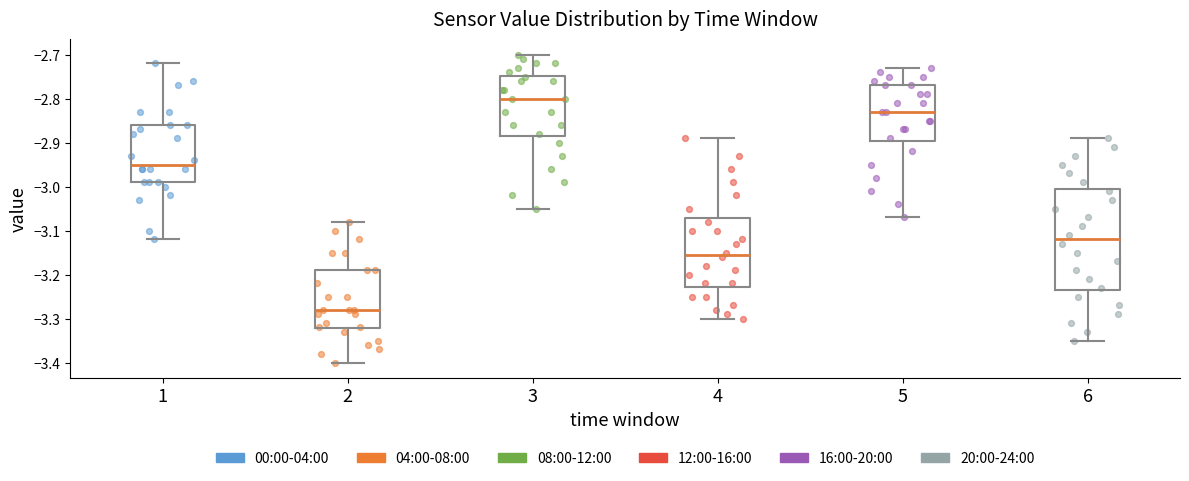

Which box has the lowest median line?

2